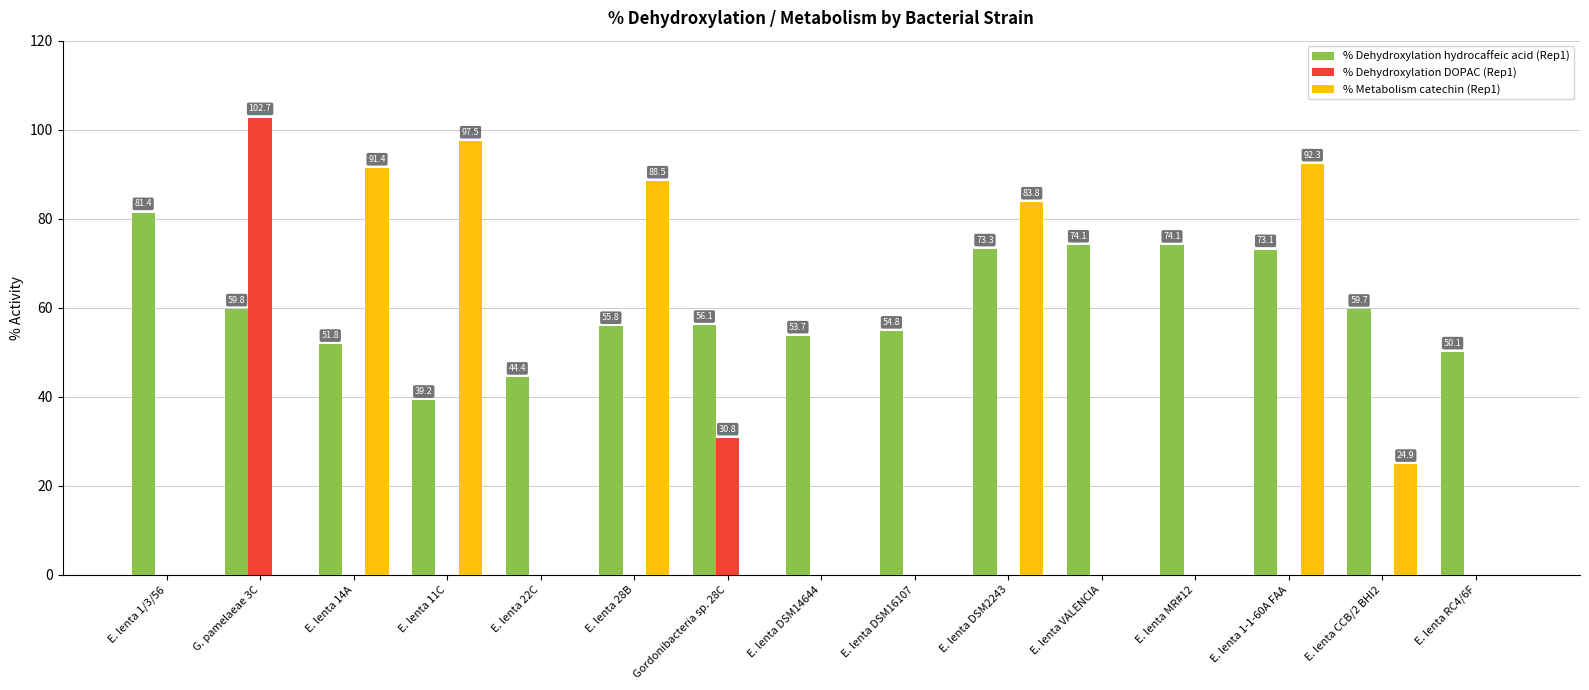

How many values in the % Dehydroxylation DOPAC (Rep1) series exceed 0?

2